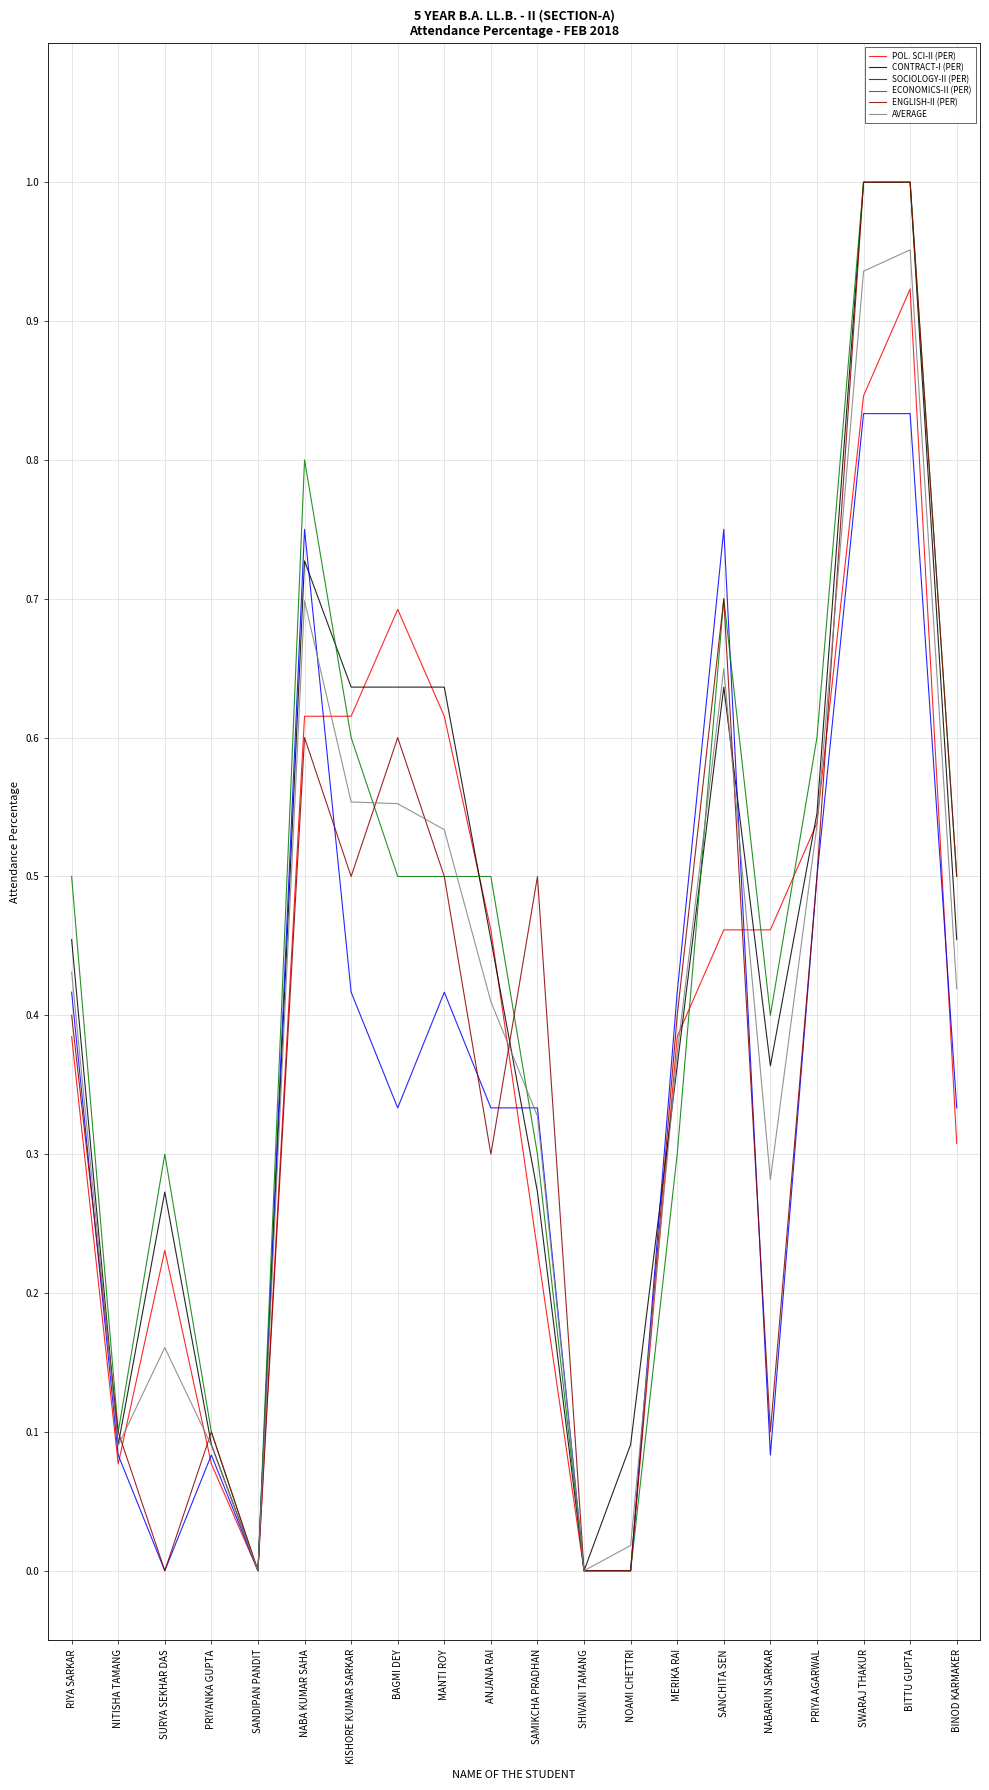

What is the total value across all series at SANCHITA SEN?

3.9